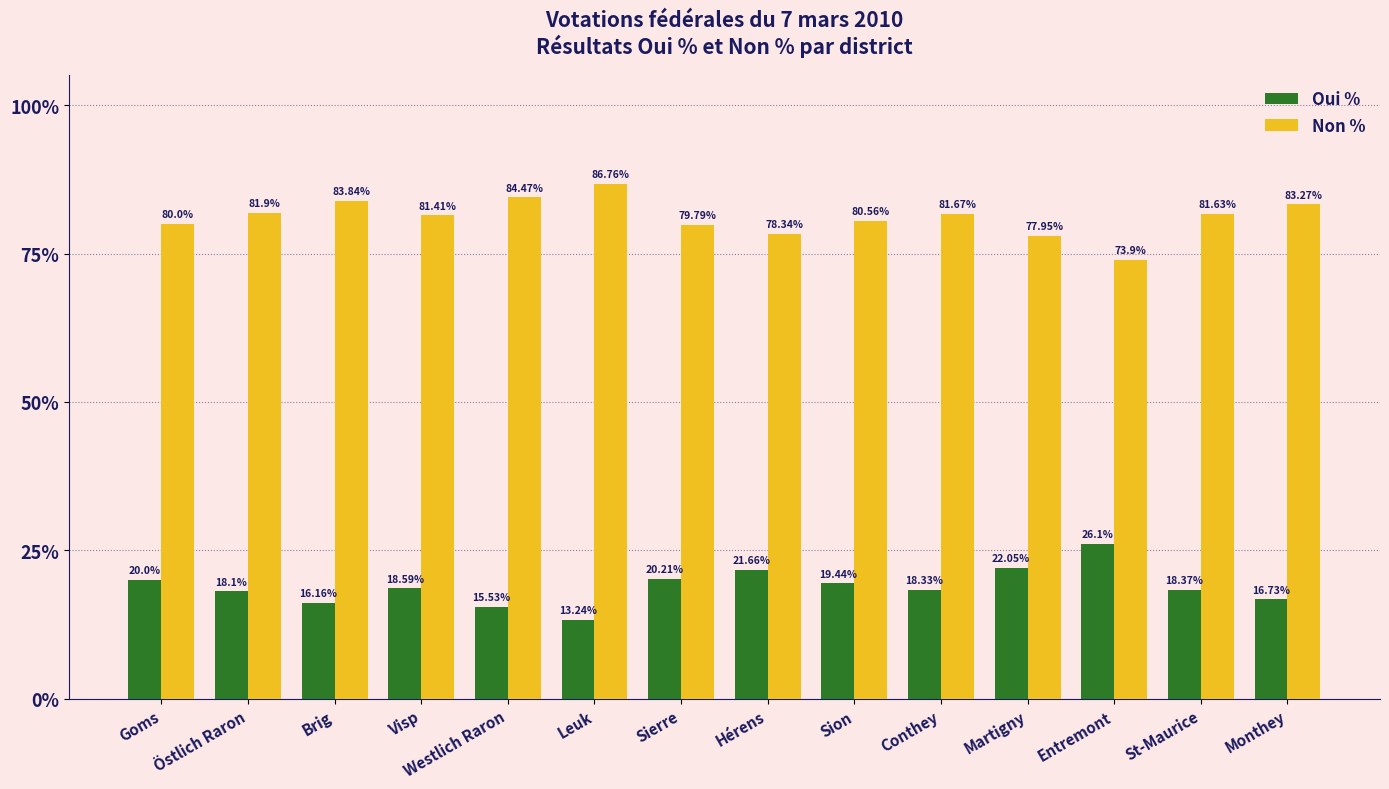

What is the average value of the Oui % series?

18.9